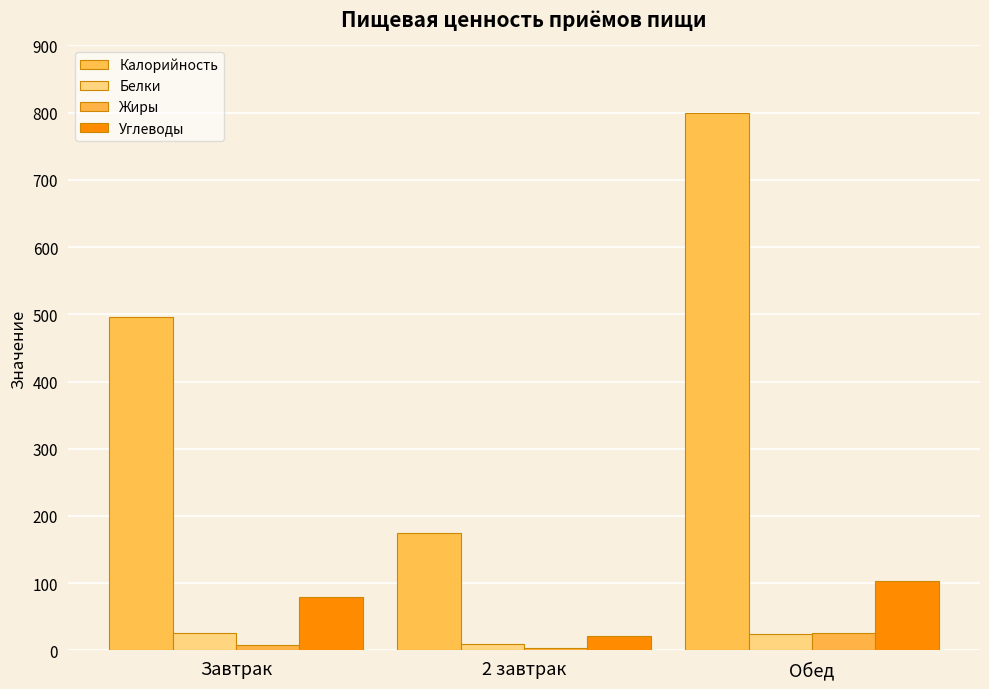

Which series has the largest range (max minus min)?

Калорийность